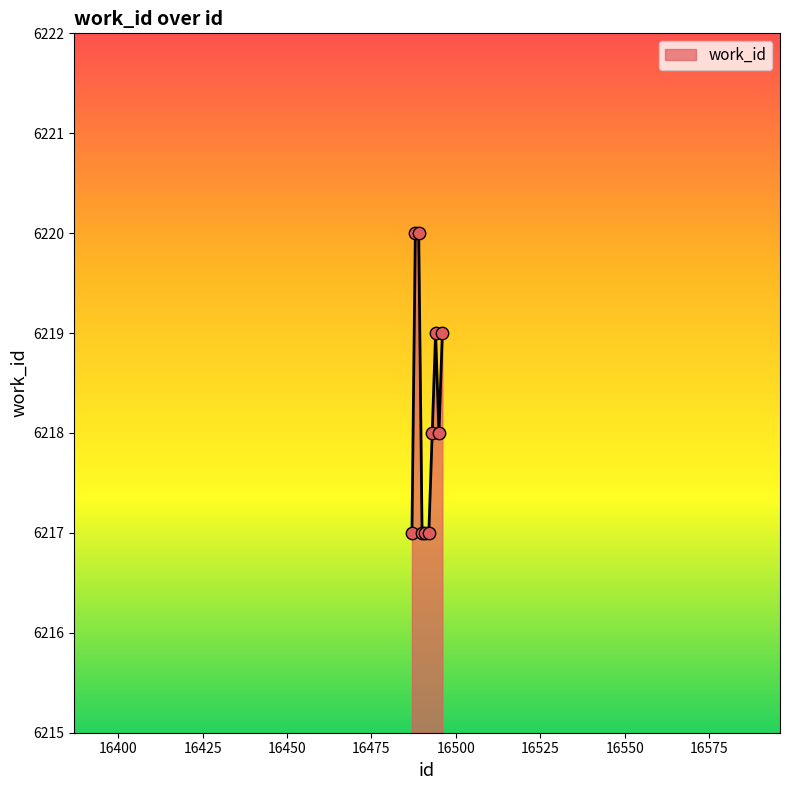

What is the difference between the maximum and minimum values?

3